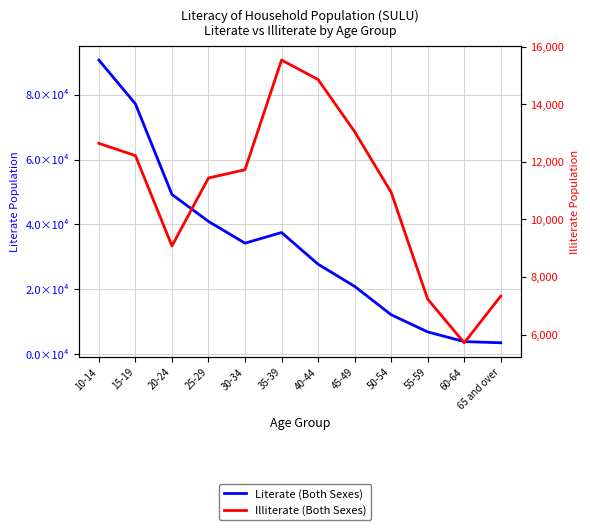

What is the label of the 11th point from the right?

15-19